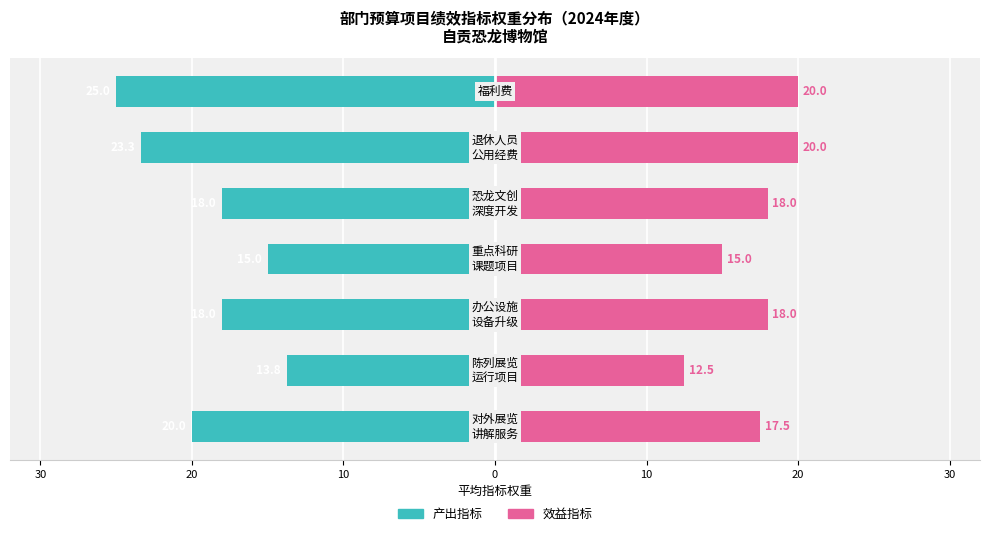

Reading left to right, transcribe all the data shown in this chart.

产出指标: 30=-20.0	20=-13.8	10=-18.0	0=-15.0	10=-18.0	20=-23.3	30=-25.0
效益指标: 30=17.5	20=12.5	10=18.0	0=15.0	10=18.0	20=20.0	30=20.0